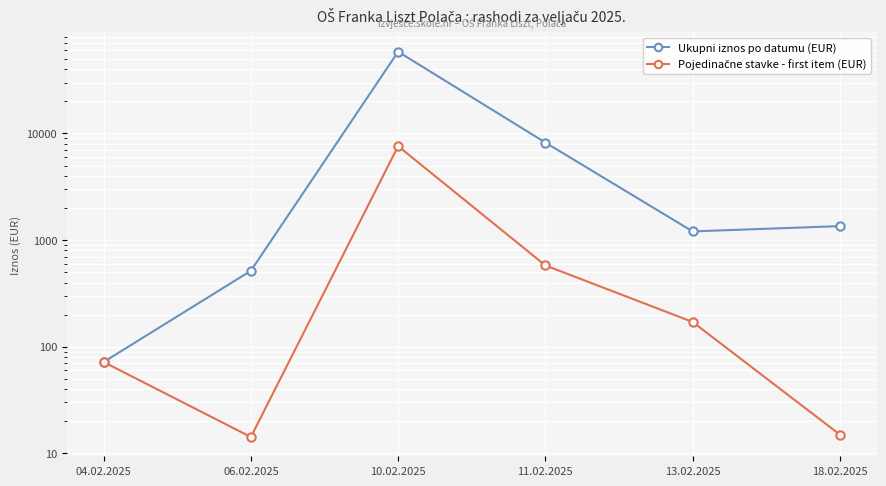

Is it true that Pojedinačne stavke - first item (EUR) equals 7597.5 at 10.02.2025?

True